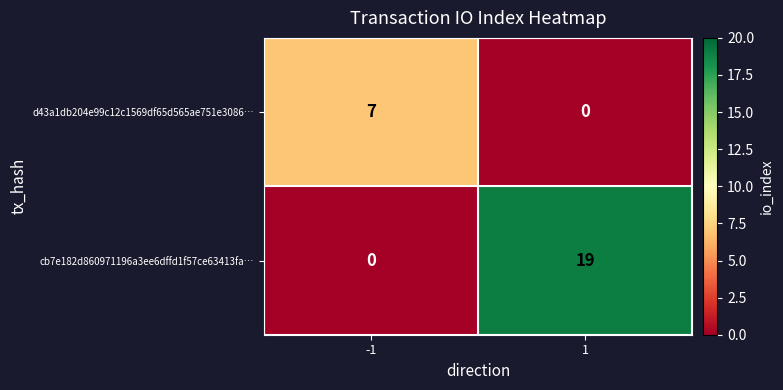

What value does the cb7e182d860971196a3ee6dffd1f57ce63413fa… series have at 1, to the nearest 10?

20